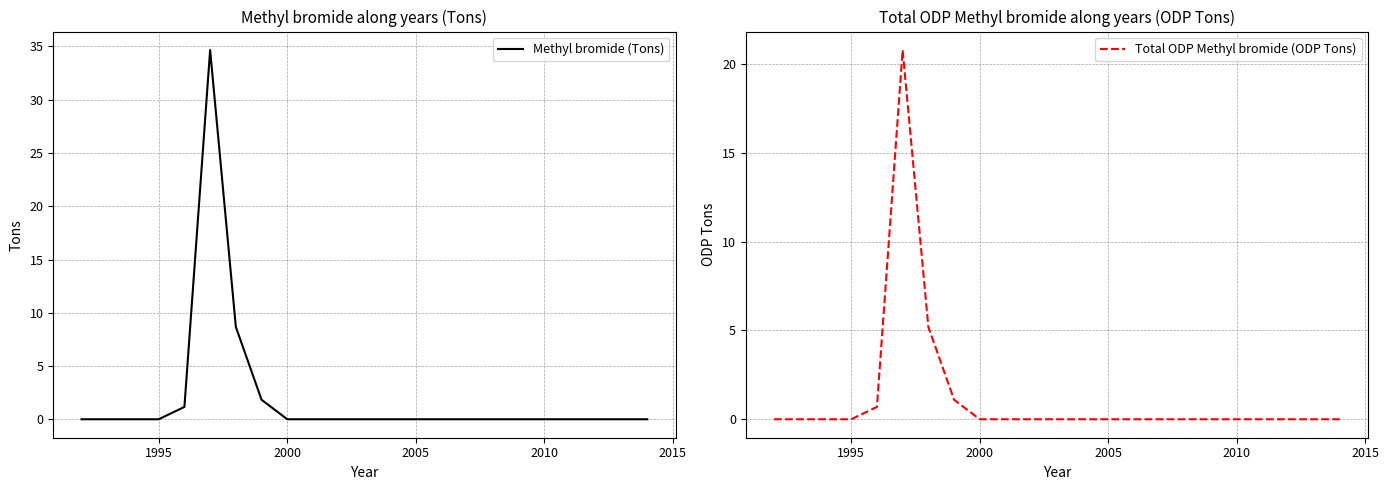

What are all the series names shown in the legend?

Methyl bromide (Tons), Total ODP Methyl bromide (ODP Tons)